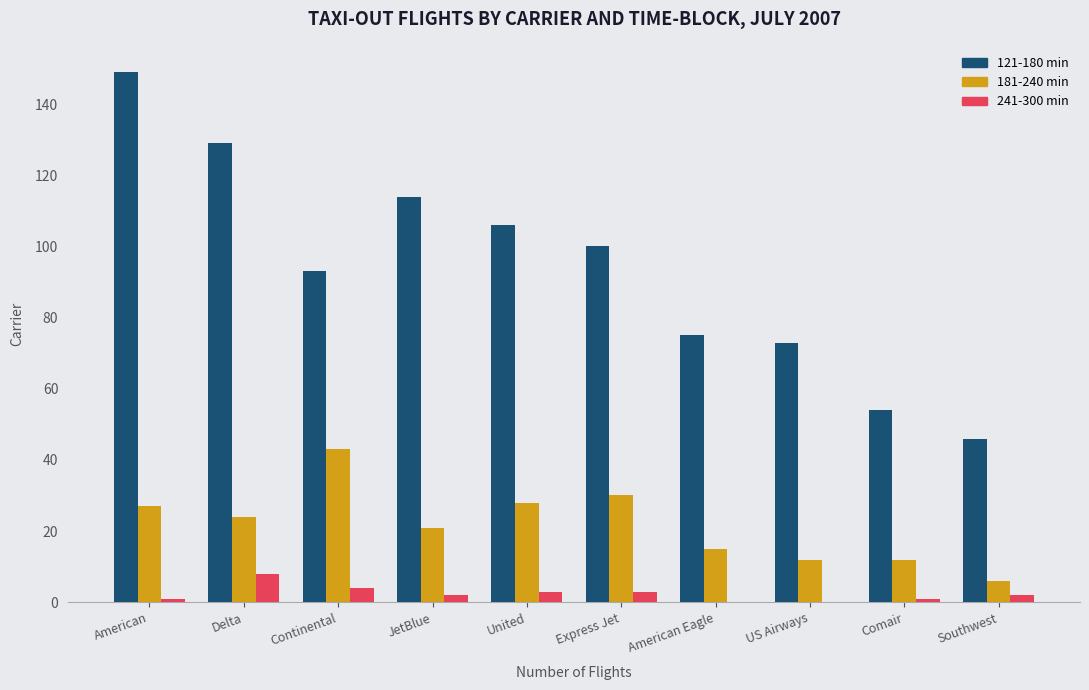

Count the 241-300 min values in the range 1 to 3.

6